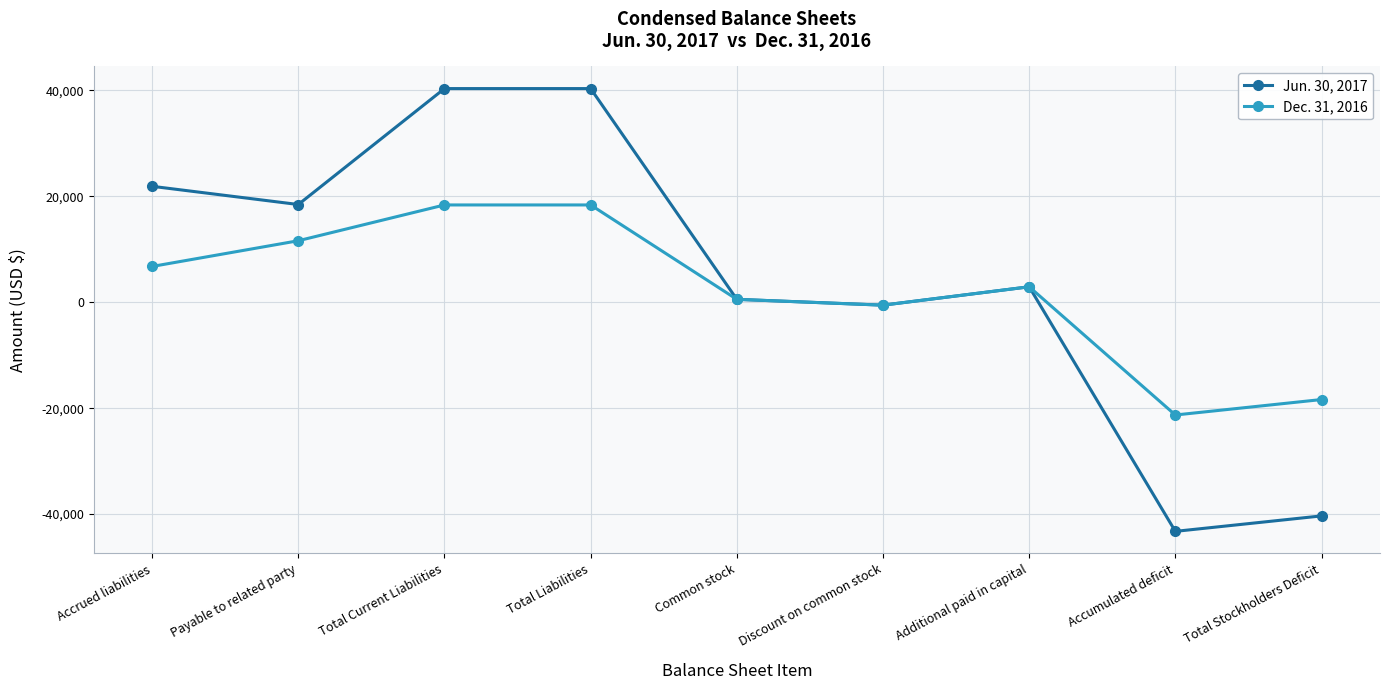

Reading right to left, extract all data points from this chart.

Jun. 30, 2017: Total Stockholders Deficit=-40347	Accumulated deficit=-43266	Additional paid in capital=2919	Discount on common stock=-550	Common stock=550	Total Liabilities=40347	Total Current Liabilities=40347	Payable to related party=18454	Accrued liabilities=21893
Dec. 31, 2016: Total Stockholders Deficit=-18373	Accumulated deficit=-21292	Additional paid in capital=2919	Discount on common stock=-550	Common stock=550	Total Liabilities=18373	Total Current Liabilities=18373	Payable to related party=11615	Accrued liabilities=6758